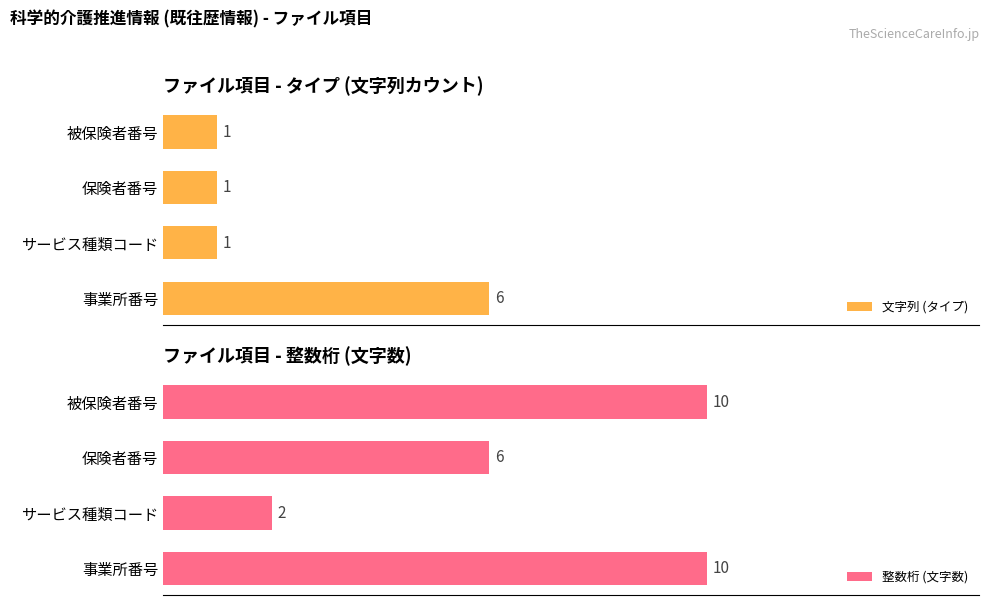

Which series has the largest total across all categories?

整数桁 (文字数)